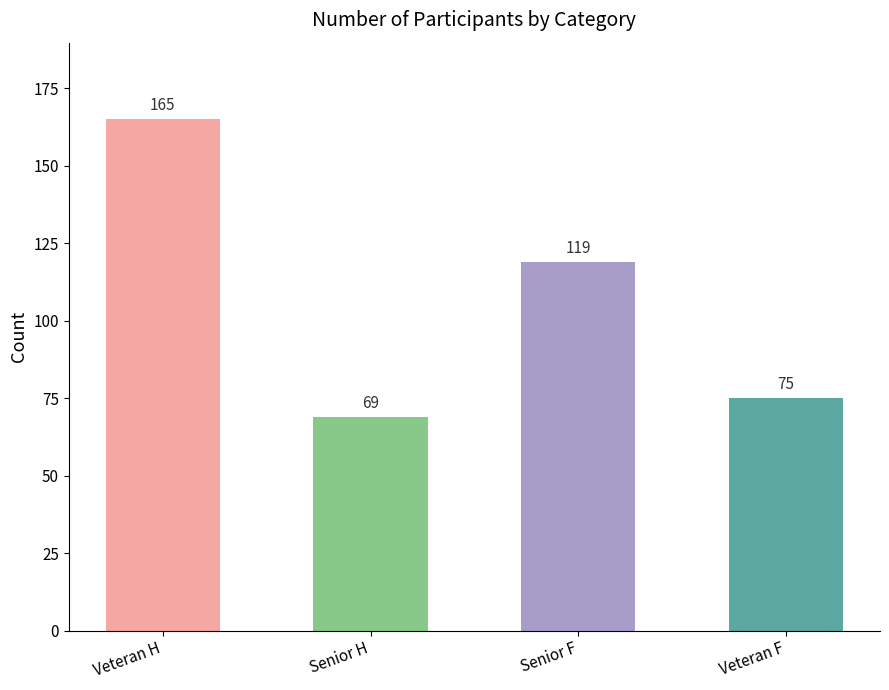

What is the change in value from Veteran H to Veteran F?

-90